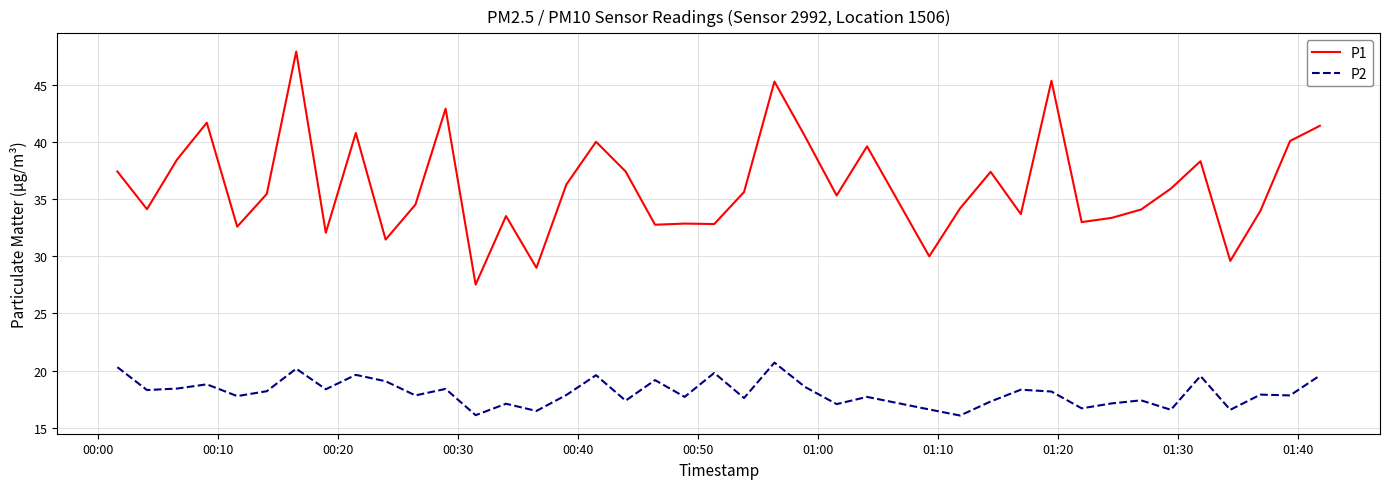

Rank the series by their average value, from highest to lowest.

P1, P2